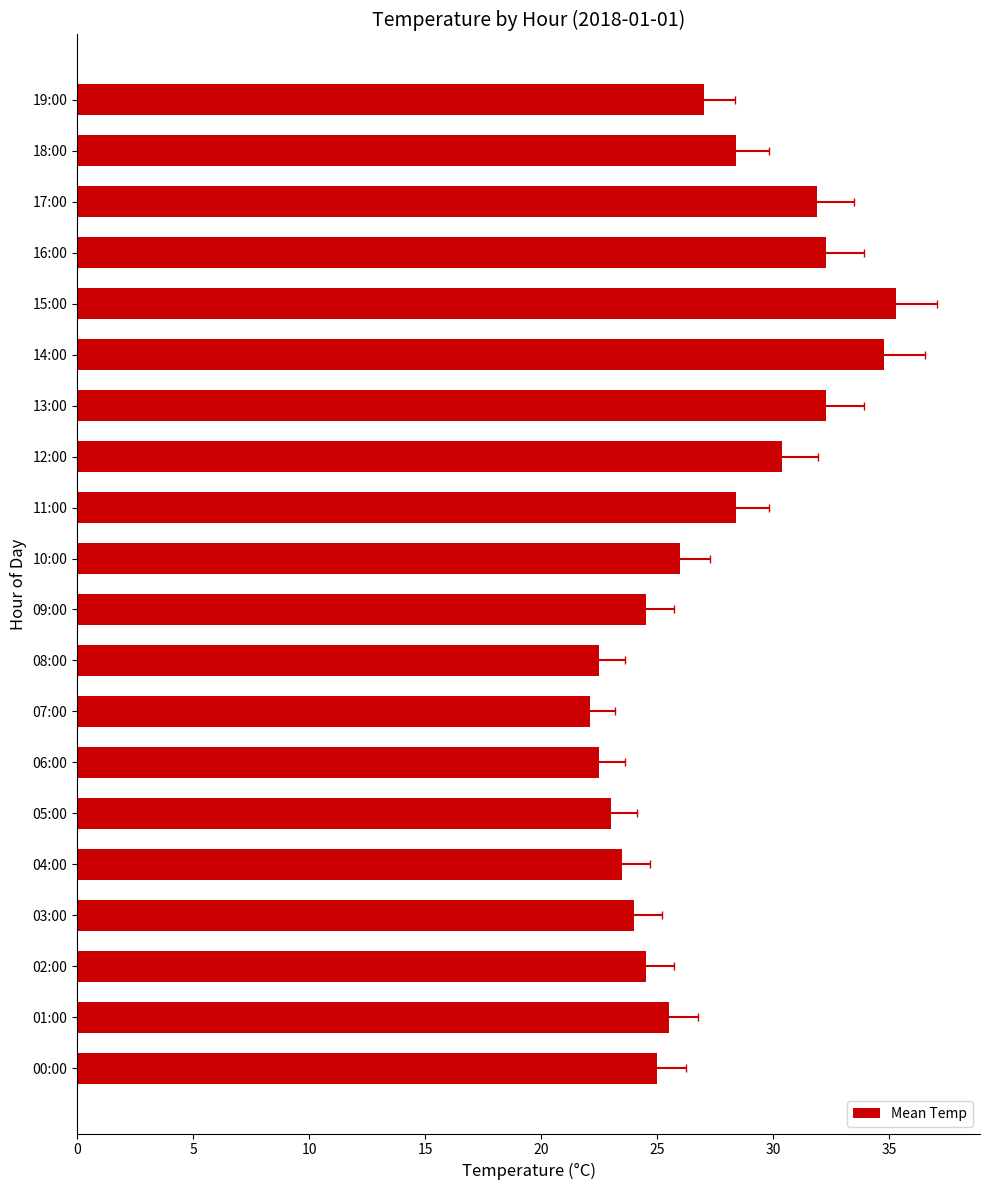

What is the difference between the maximum and minimum values?

13.2